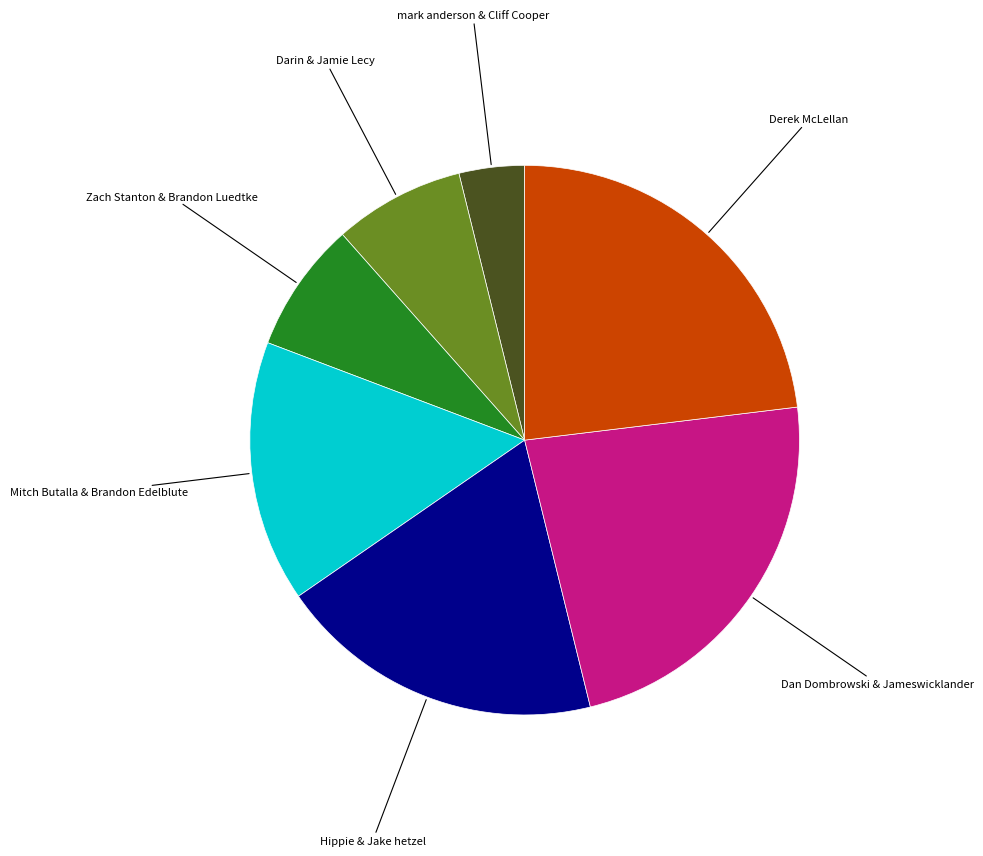

Which slice is the smallest?

mark anderson & Cliff Cooper